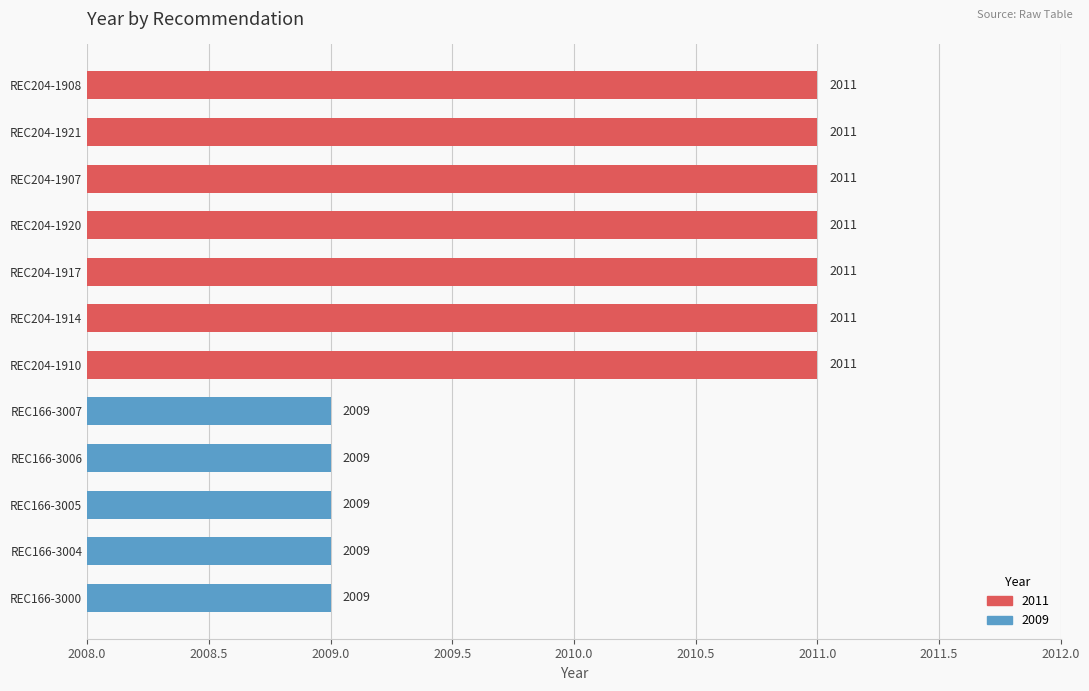

Reading top to bottom, transcribe all the data shown in this chart.

2011	2011	2011	2011	2011	2011	2011	2009	2009	2009	2009	2009